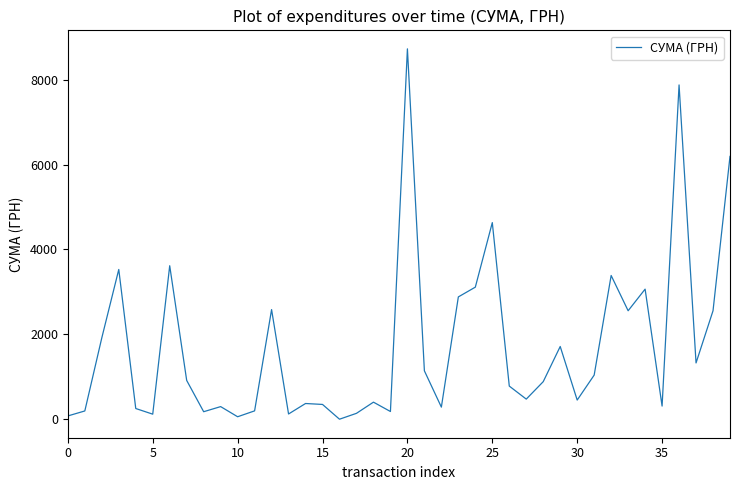

What is the greatest value displayed?

8728.5